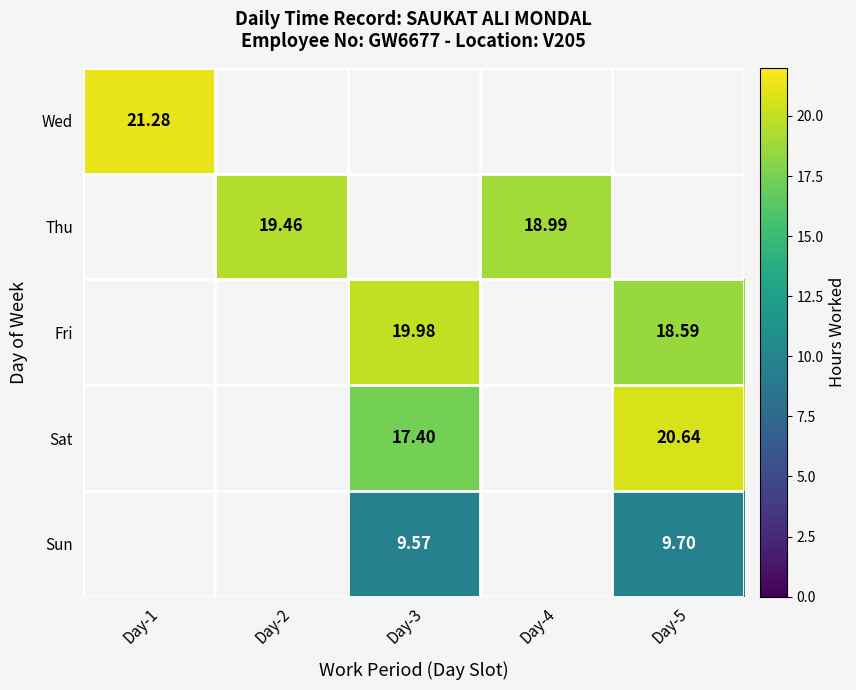

Is the value of Fri at Day-3 greater than the value of Sun at Day-5?

Yes